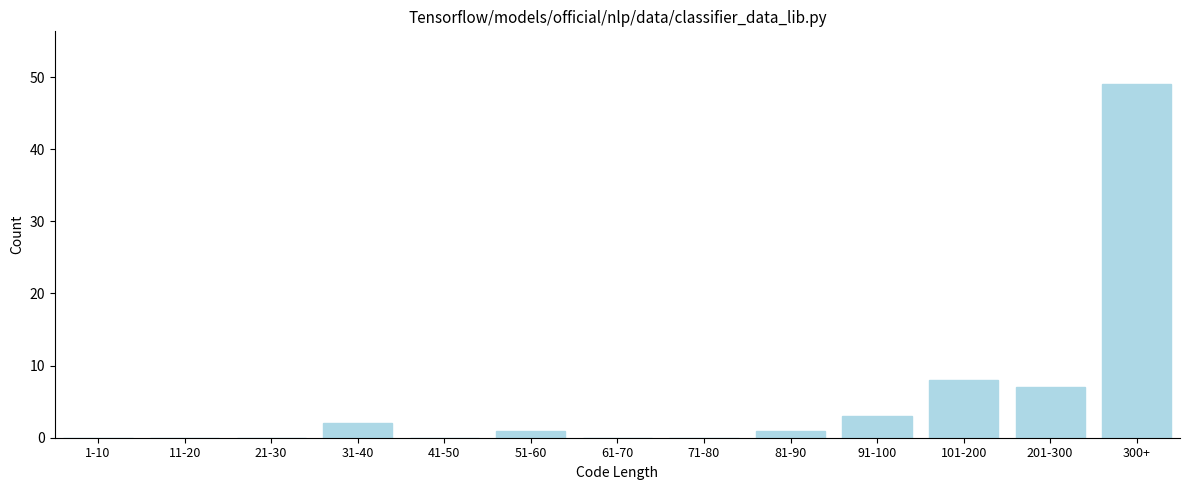

Reading left to right, list all the values displayed in this chart.

1-10=0	11-20=0	21-30=0	31-40=2	41-50=0	51-60=1	61-70=0	71-80=0	81-90=1	91-100=3	101-200=8	201-300=7	300+=49